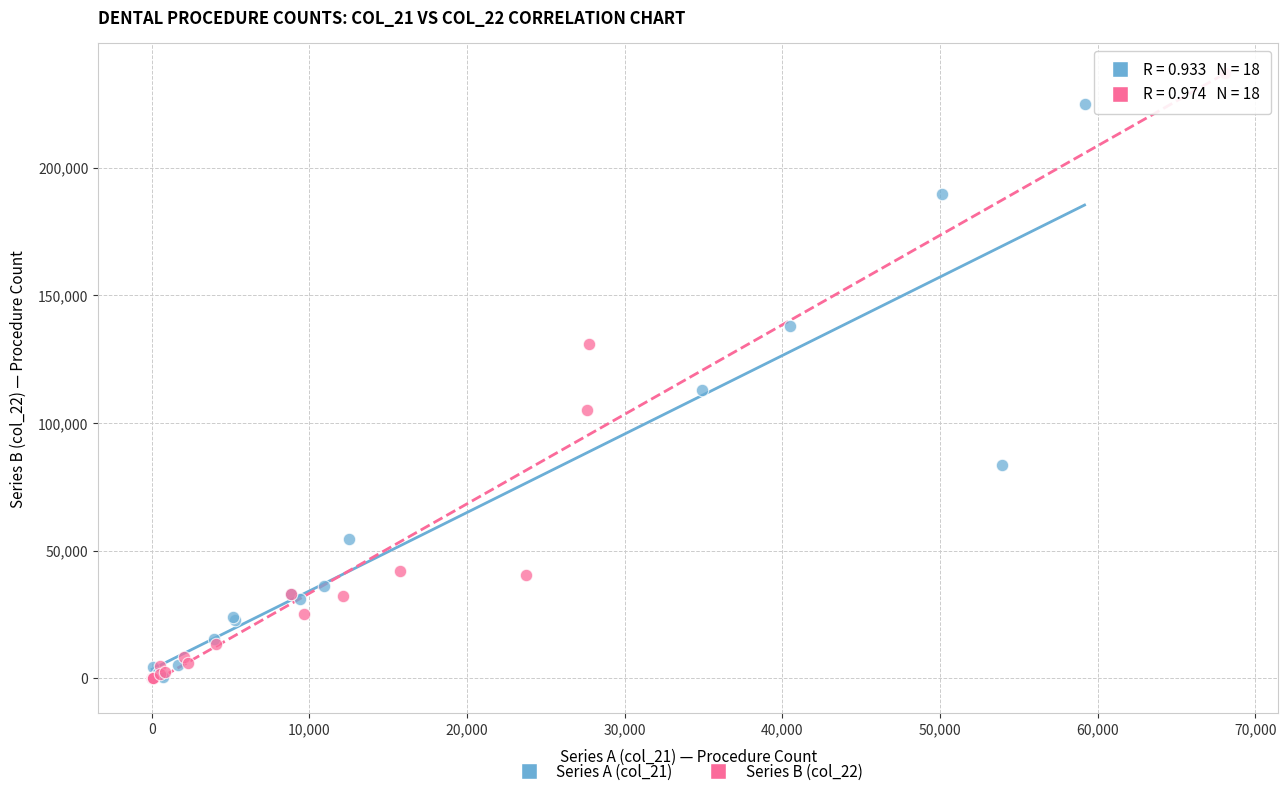

Which series contains the highest Y value?

Series B (col_22)